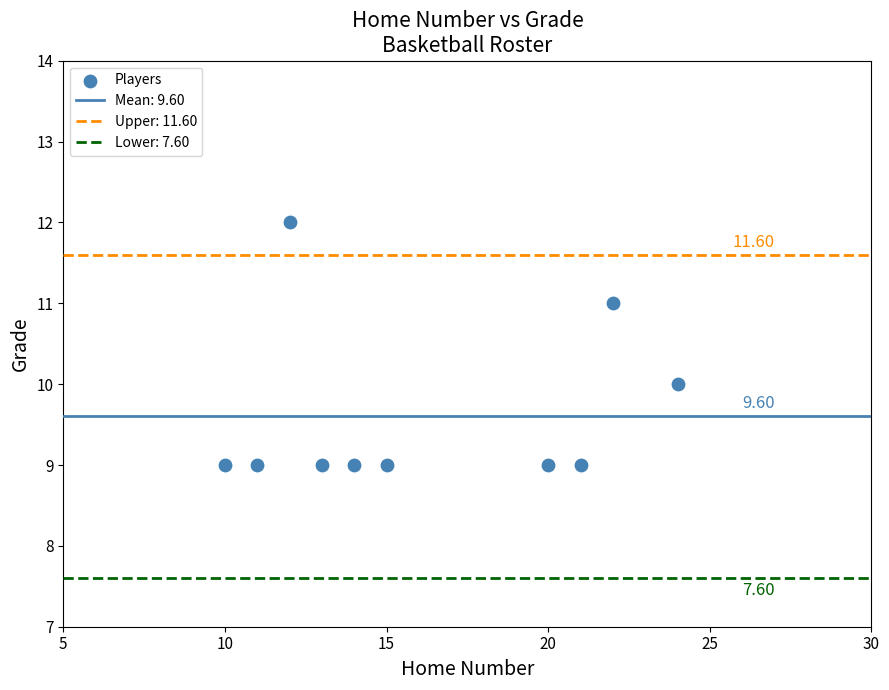

What is the range of Y values (max minus min)?

3